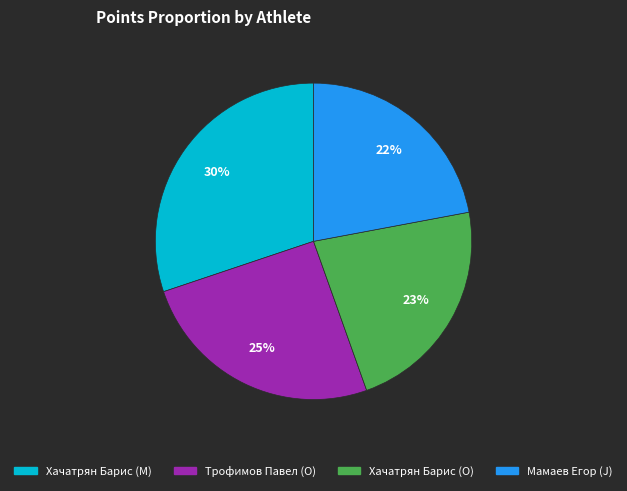

To the nearest percent, what is the average slice percentage?

25%